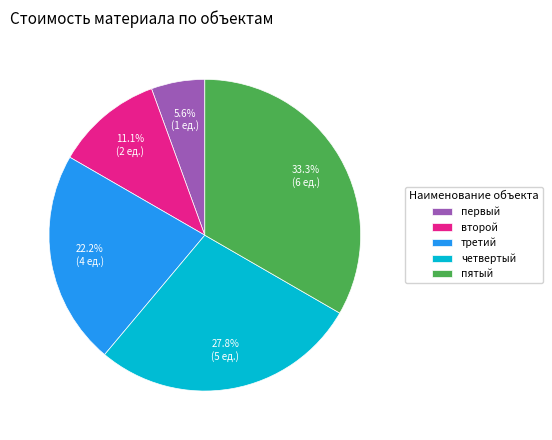

To the nearest percent, what is the combined percentage of первый and пятый?

39%